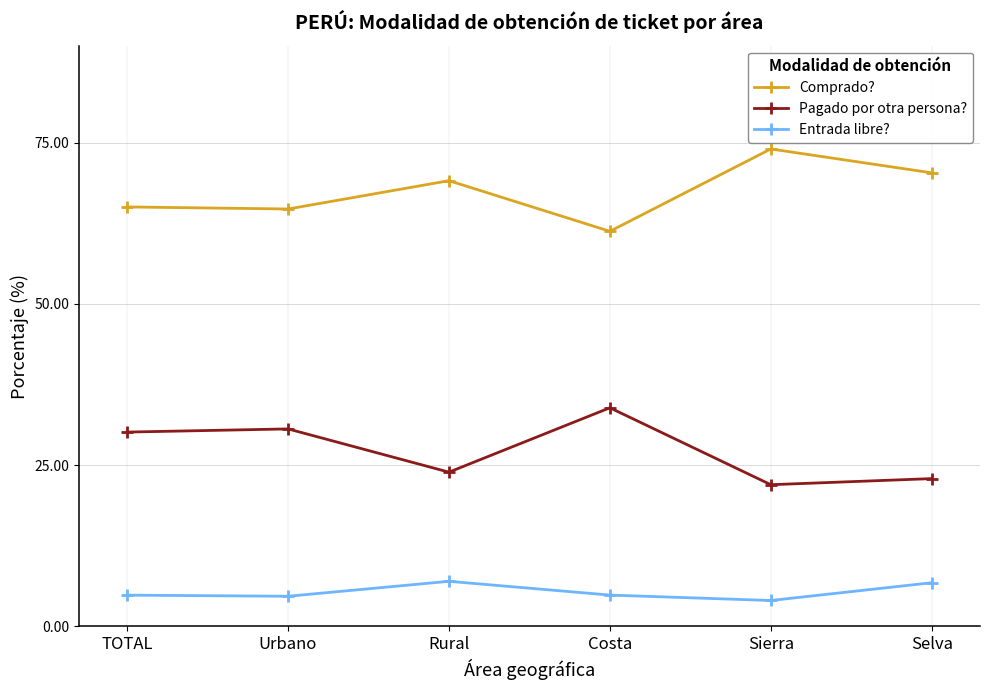

How many data points in Comprado? are less than 69?

3